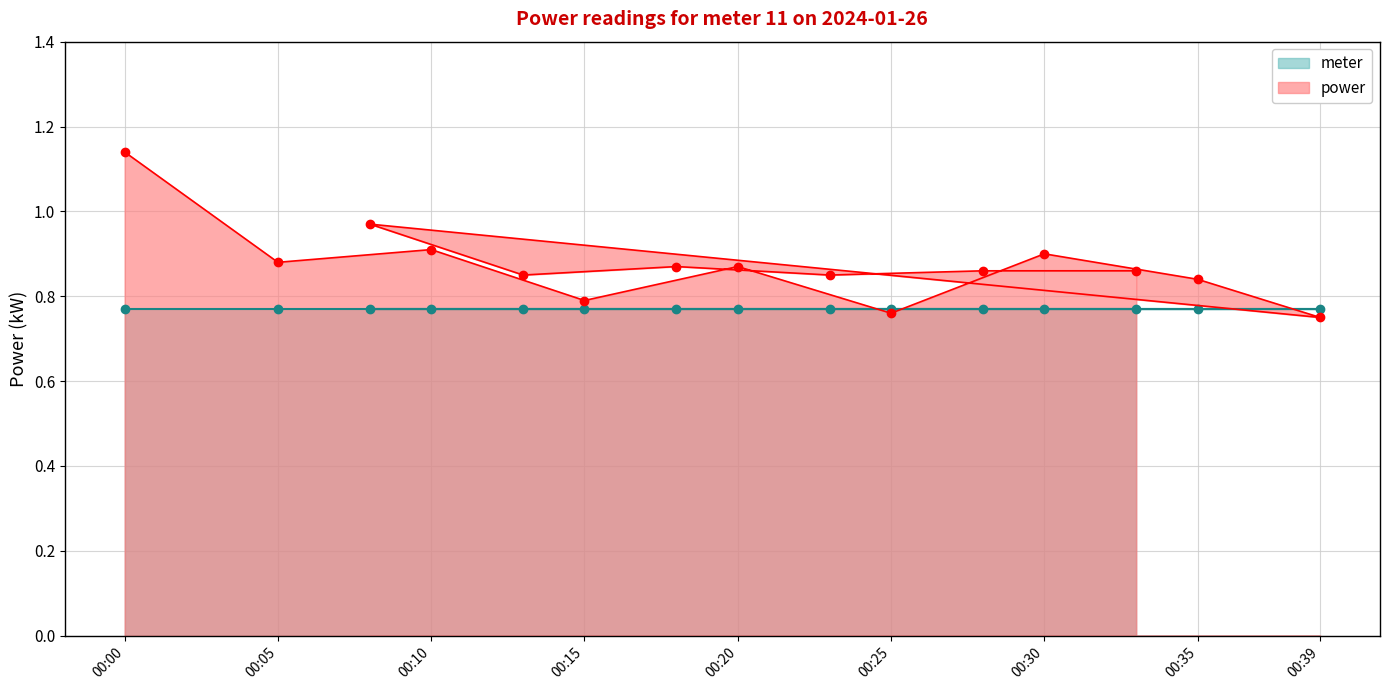

Is it true that power equals 0.9 at 00:10?

True